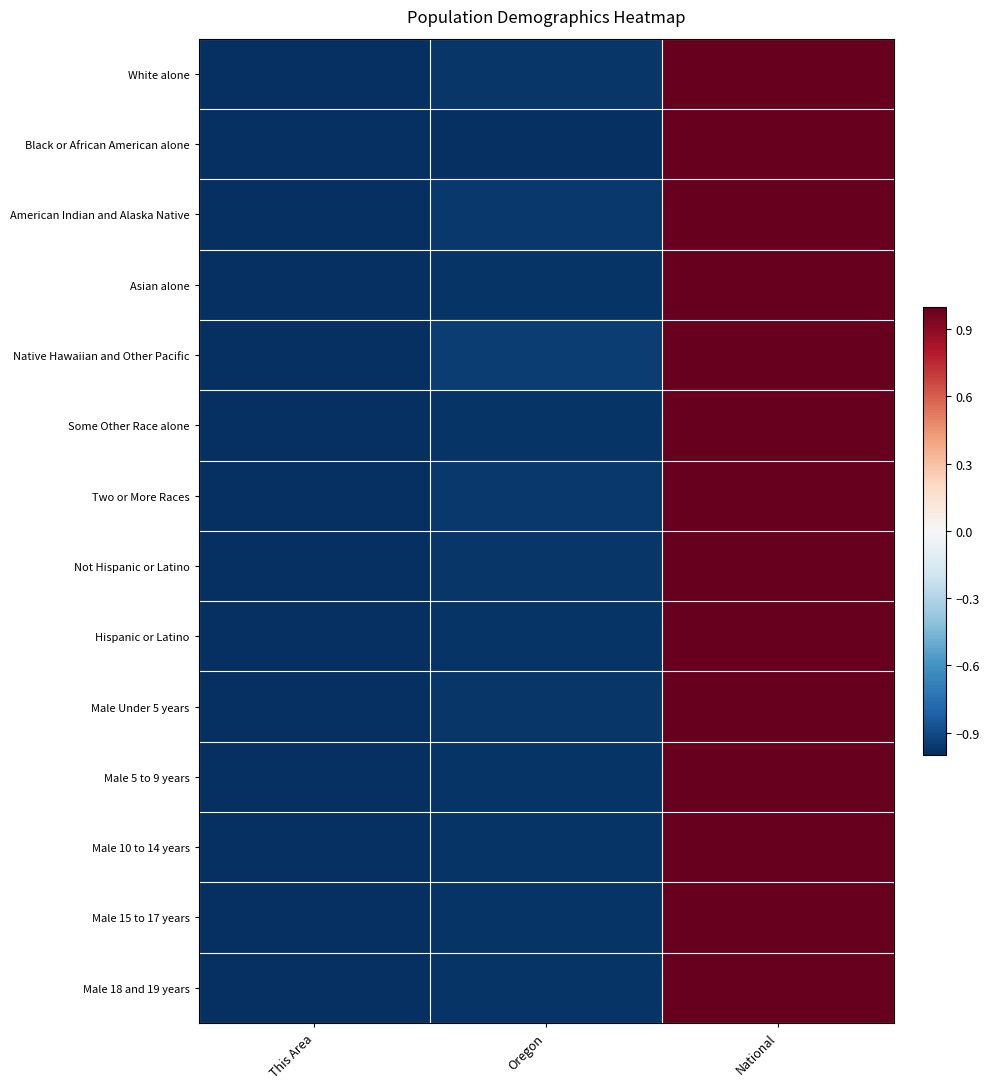

What is the maximum value shown in the chart?

1.0